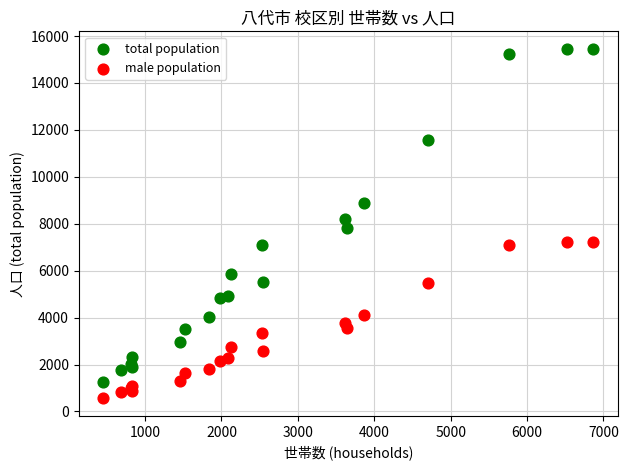

In the total population series, what Y value is closest to 8364?

8189